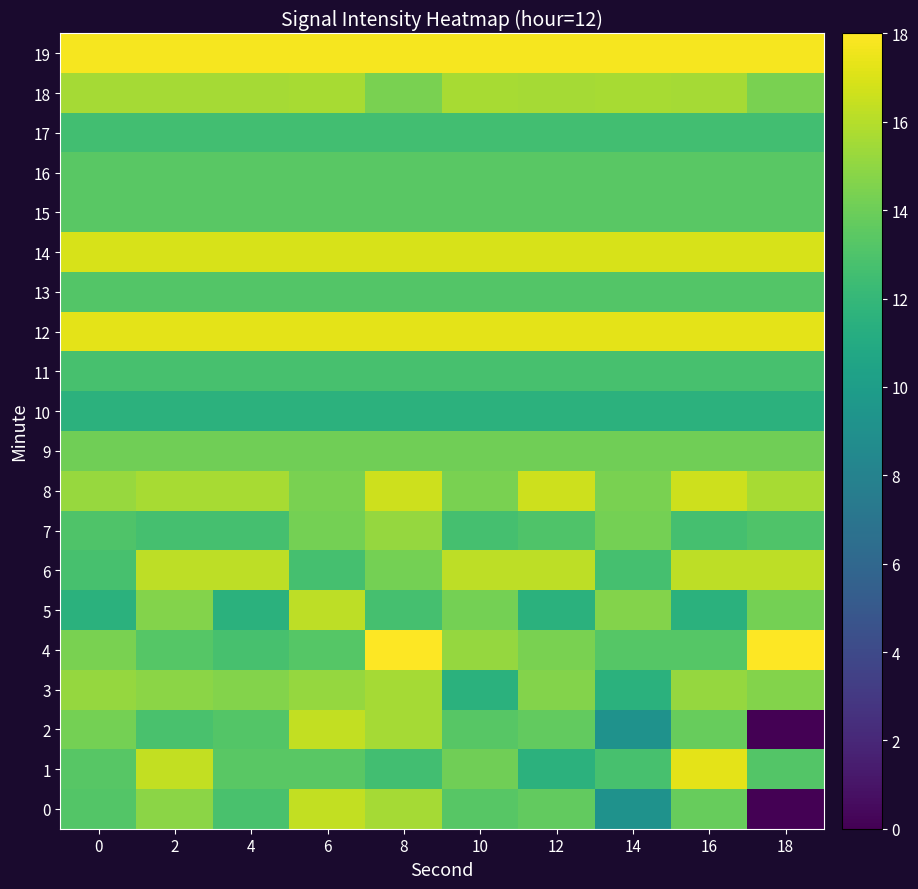

Reading right to left, what are all the values shown in this chart?

0: 18=0.0	16=13.8	14=9.2	12=13.7	10=13.4	8=15.6	6=16.4	4=12.8	2=14.9	0=13.2
1: 18=13.2	16=17.3	14=12.8	12=11.6	10=14.1	8=12.6	6=13.4	4=13.4	2=16.4	0=13.3
2: 18=0.0	16=13.8	14=9.2	12=13.7	10=13.4	8=15.6	6=16.4	4=13.2	2=12.8	0=14.3
3: 18=14.6	16=15.2	14=11.5	12=14.6	10=11.5	8=15.6	6=15.2	4=14.6	2=14.9	0=15.2
4: 18=18.0	16=13.3	14=13.3	12=14.4	10=15.2	8=18.0	6=13.3	4=12.8	2=13.3	0=14.4
5: 18=14.3	16=11.5	14=14.6	12=11.5	10=14.3	8=12.7	6=16.2	4=11.5	2=14.6	0=11.5
6: 18=16.2	16=16.2	14=12.7	12=16.2	10=16.2	8=14.3	6=12.7	4=16.2	2=16.2	0=12.8
7: 18=13.0	16=12.7	14=14.3	12=13.0	10=12.7	8=15.2	6=14.3	4=12.7	2=12.7	0=13.0
8: 18=15.6	16=16.6	14=14.4	12=16.6	10=14.4	8=16.6	6=14.4	4=15.6	2=15.6	0=15.2
9: 18=14.1	16=14.1	14=14.1	12=14.1	10=14.1	8=14.1	6=14.1	4=14.1	2=14.1	0=14.1
10: 18=11.6	16=11.6	14=11.6	12=11.6	10=11.6	8=11.6	6=11.6	4=11.6	2=11.6	0=11.6
11: 18=12.8	16=12.8	14=12.8	12=12.8	10=12.8	8=12.8	6=12.8	4=12.8	2=12.8	0=12.8
12: 18=17.3	16=17.3	14=17.3	12=17.3	10=17.3	8=17.3	6=17.3	4=17.3	2=17.3	0=17.3
13: 18=13.2	16=13.2	14=13.2	12=13.2	10=13.2	8=13.2	6=13.2	4=13.2	2=13.2	0=13.2
14: 18=16.9	16=16.9	14=16.9	12=16.9	10=16.9	8=16.9	6=16.9	4=16.9	2=16.9	0=16.9
15: 18=13.4	16=13.4	14=13.4	12=13.4	10=13.4	8=13.4	6=13.4	4=13.4	2=13.4	0=13.4
16: 18=13.4	16=13.4	14=13.4	12=13.4	10=13.4	8=13.4	6=13.4	4=13.4	2=13.4	0=13.4
17: 18=12.6	16=12.6	14=12.6	12=12.6	10=12.6	8=12.6	6=12.6	4=12.6	2=12.6	0=12.6
18: 18=14.4	16=15.6	14=15.6	12=15.6	10=15.6	8=14.4	6=15.6	4=15.6	2=15.6	0=15.6
19: 18=17.7	16=17.7	14=17.7	12=17.7	10=17.7	8=17.7	6=17.7	4=17.7	2=17.7	0=17.7